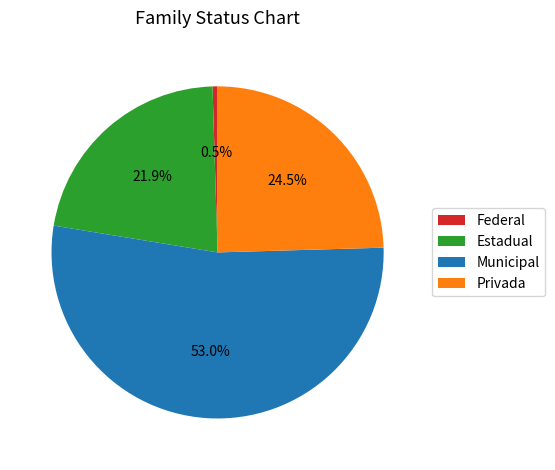

Combined, do Privada and Estadual account for over 50%?

No